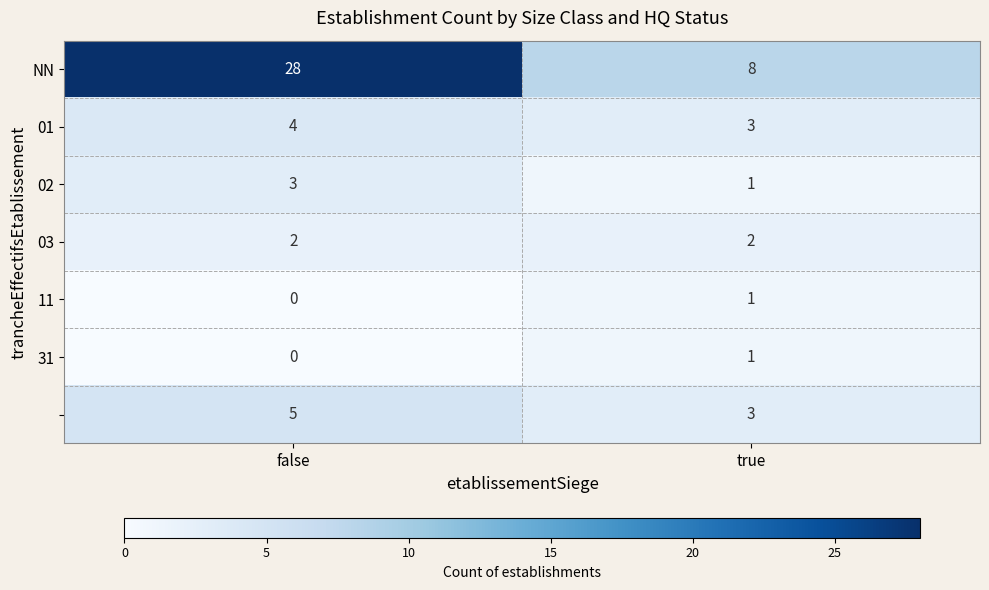

What is the greatest value displayed?

28